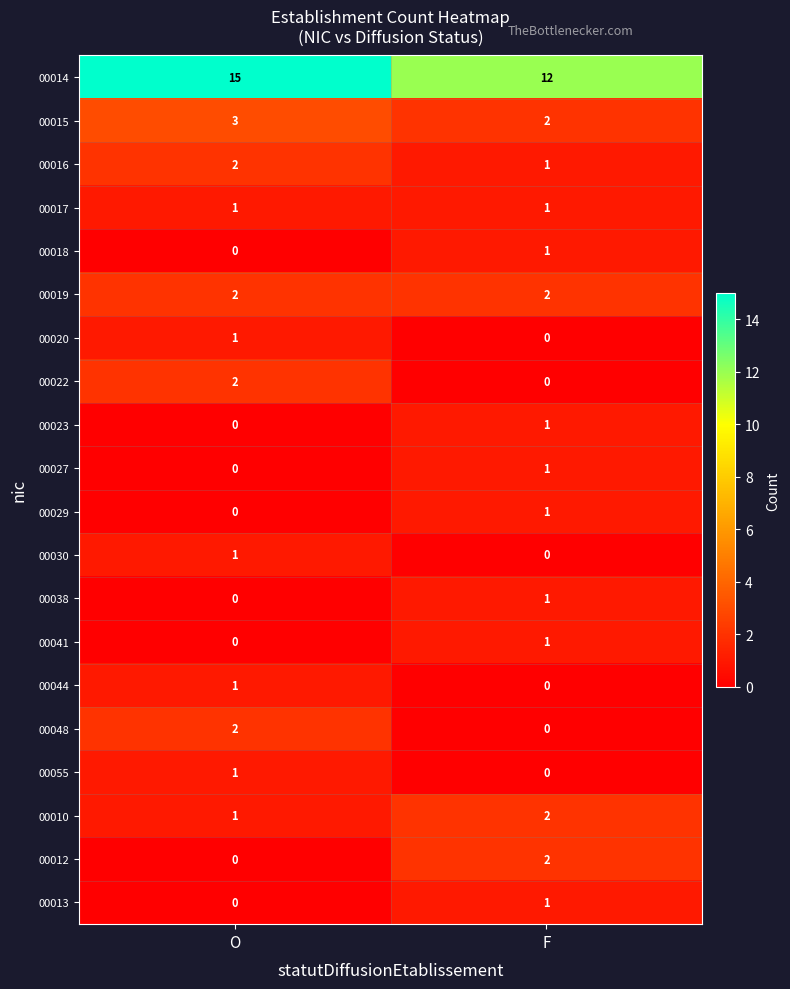

Where is 00010 nearest to the value 1?

O